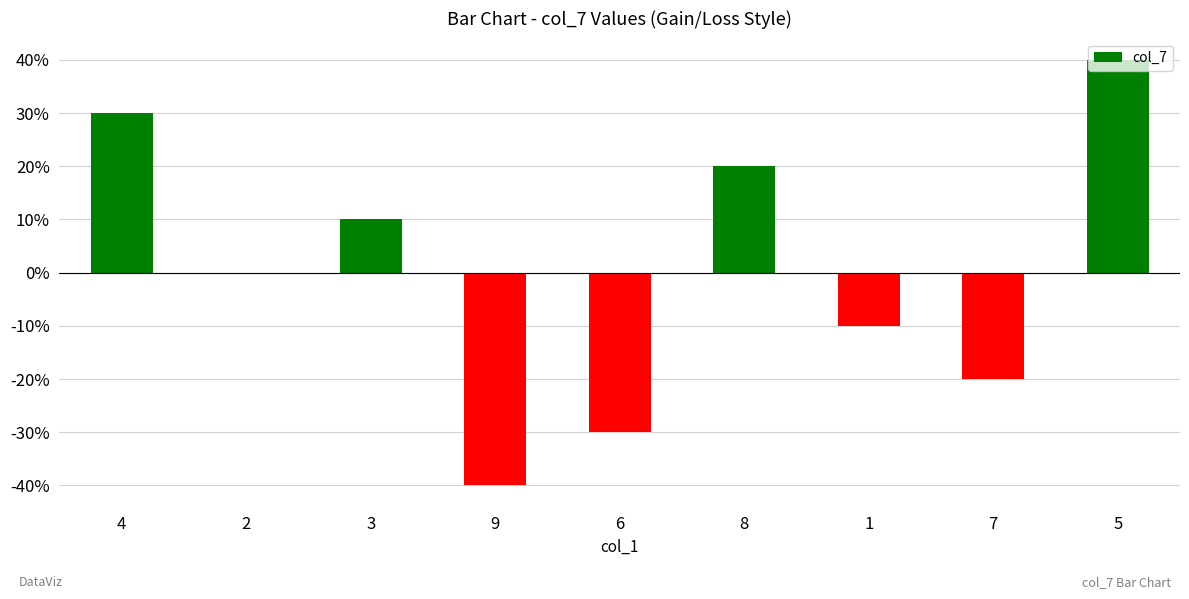

Which has a higher value, 4 or 7?

4